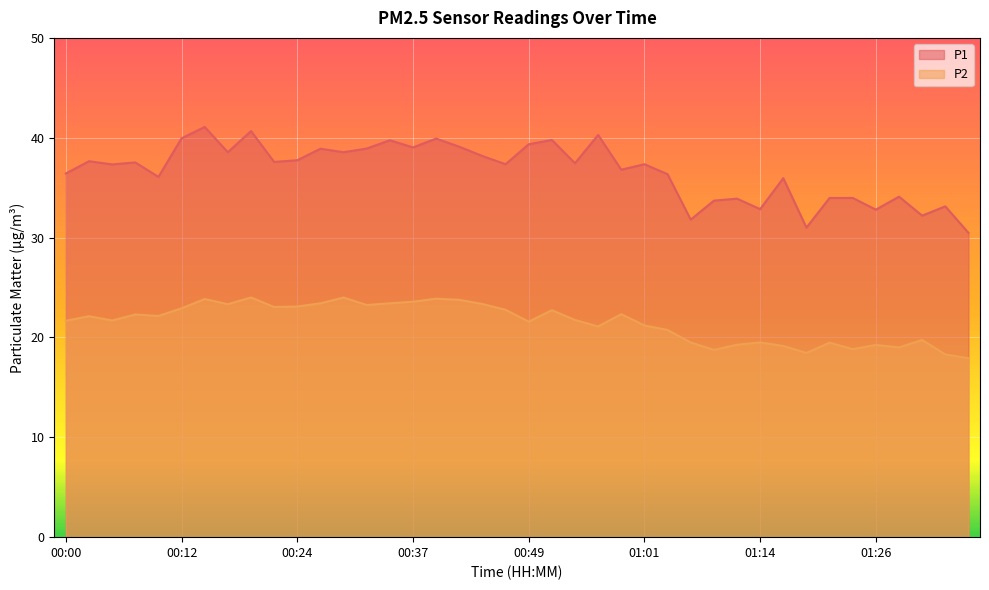

What is the label of the 22nd point from the left?

00:52